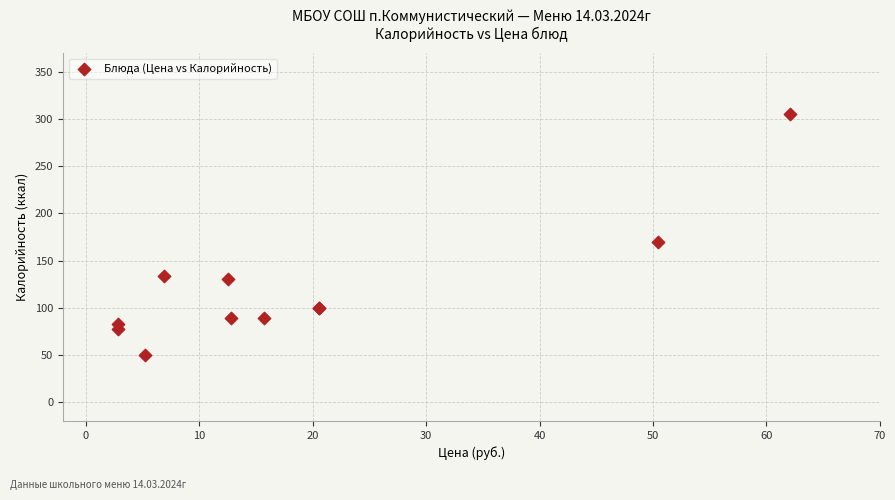

What Y value in the scatter plot is closest to 177?

170